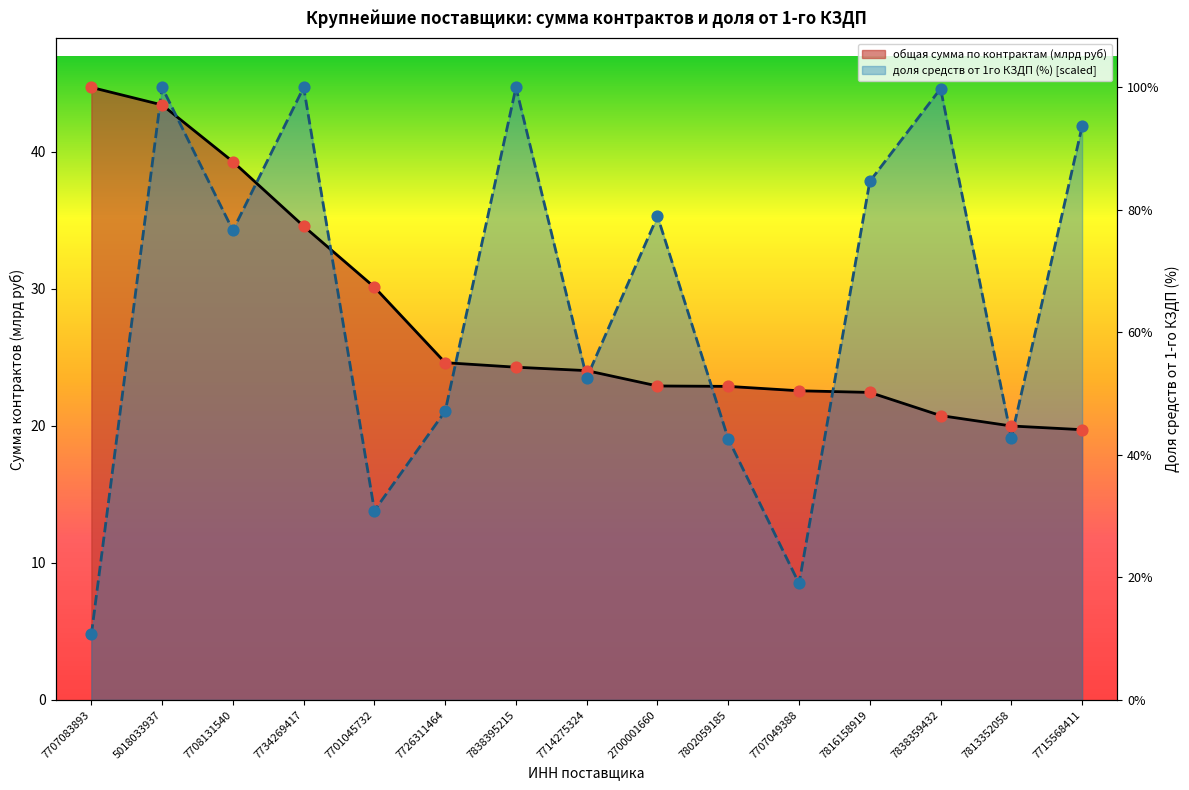

Which series has the largest total across all categories?

доля средств от 1го КЗДП (%)